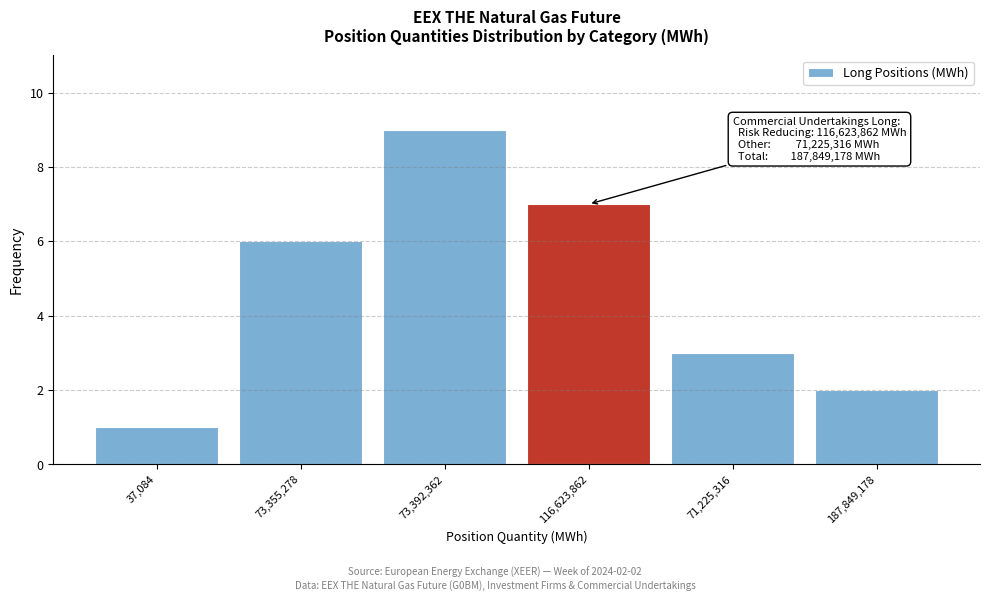

Reading left to right, extract all data points from this chart.

1	6	9	7	3	2